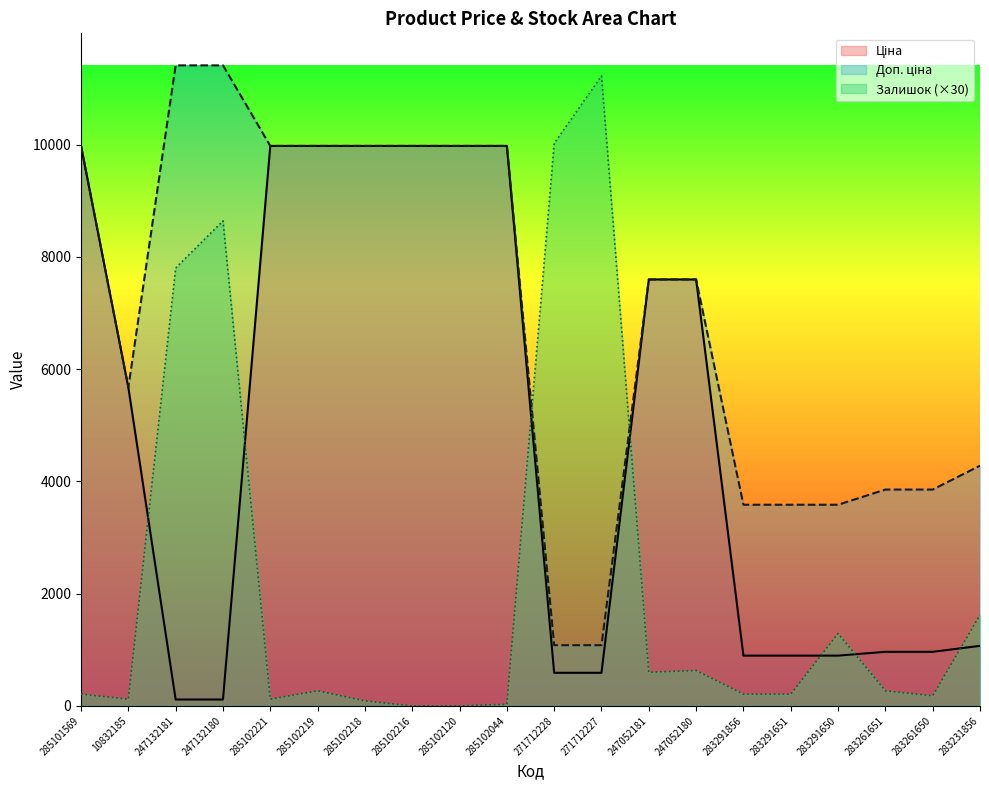

List the series in order of their peak value, highest first.

Доп. ціна, Залишок, Ціна